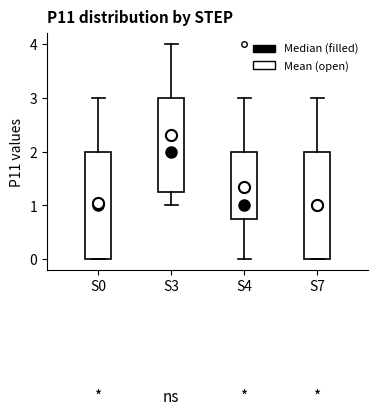

Where is the upper edge of the box for S4 on the y-axis? The values are not printed on the chart, so give them approximately, as read against the axis.

2.0